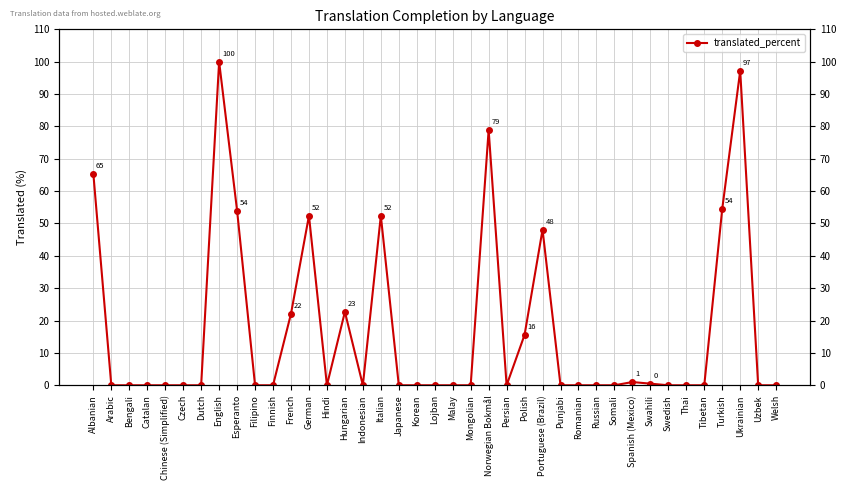

Between Arabic and Lojban, which is larger?

Arabic